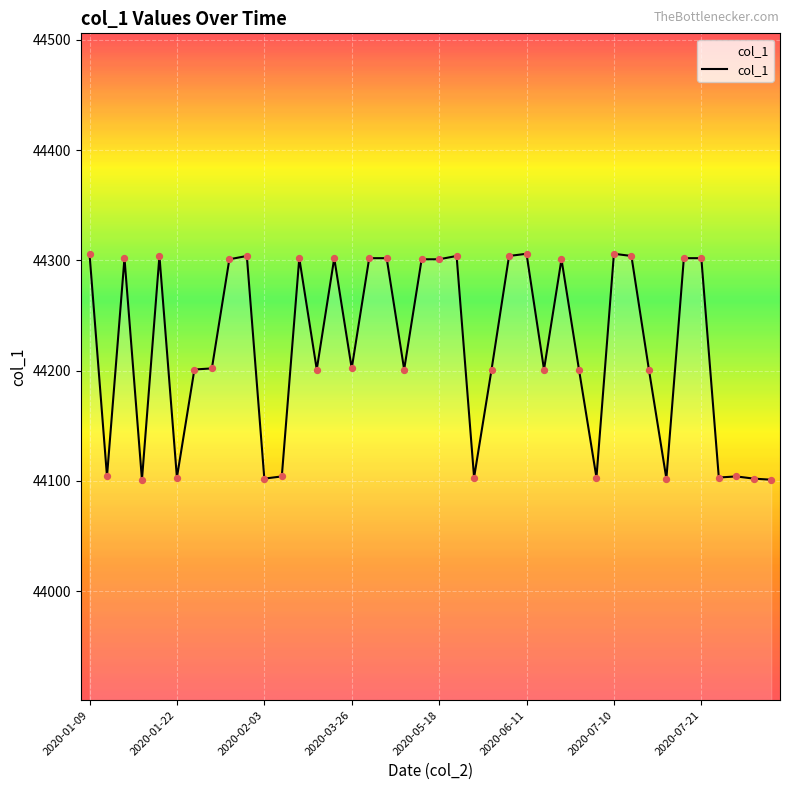

What is the difference between the maximum and minimum values?

205